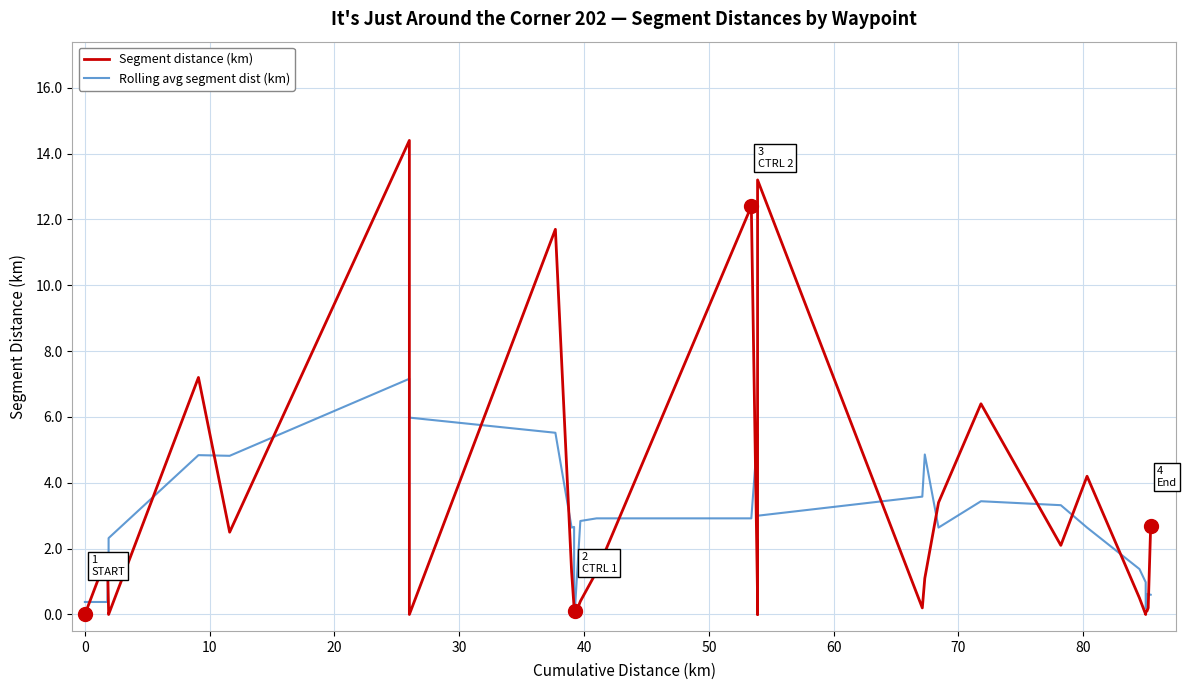

Which series has the largest range (max minus min)?

Segment distance (km)